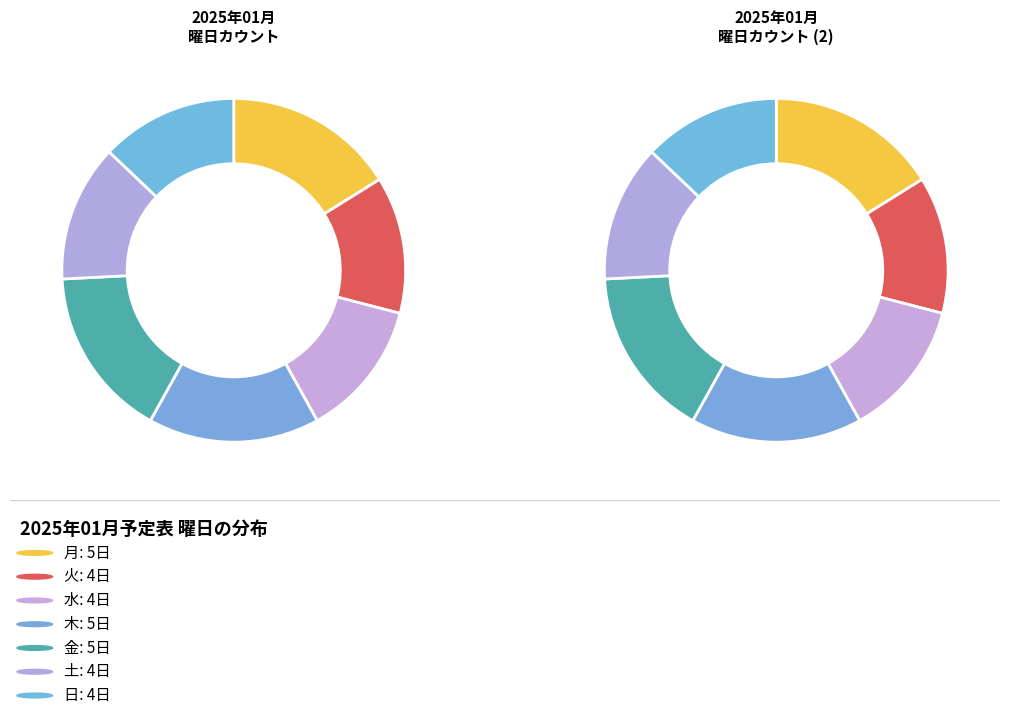

To the nearest percent, what is the difference between the 金 and 土 slice percentages?

3%